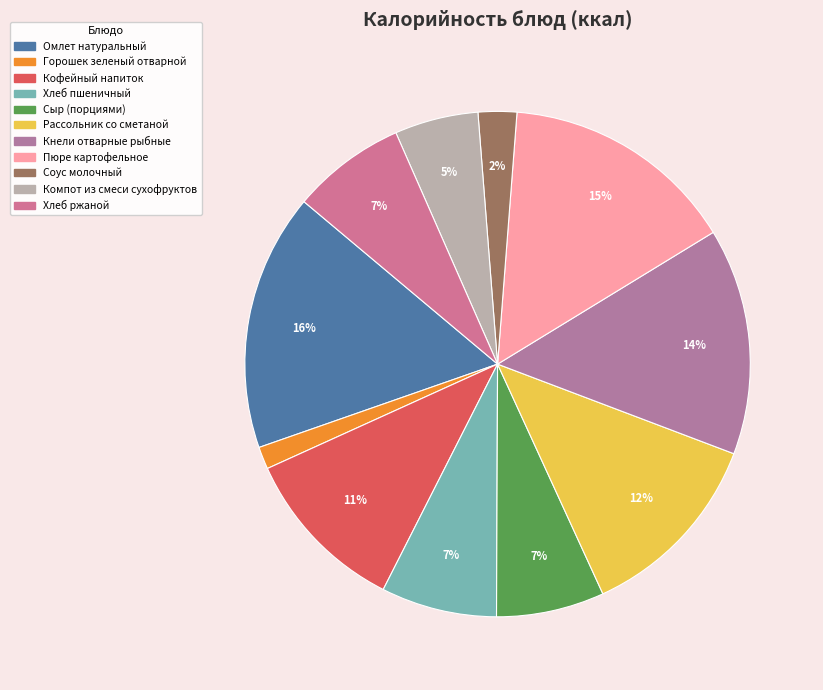

What is the largest slice in the pie chart?

Омлет натуральный